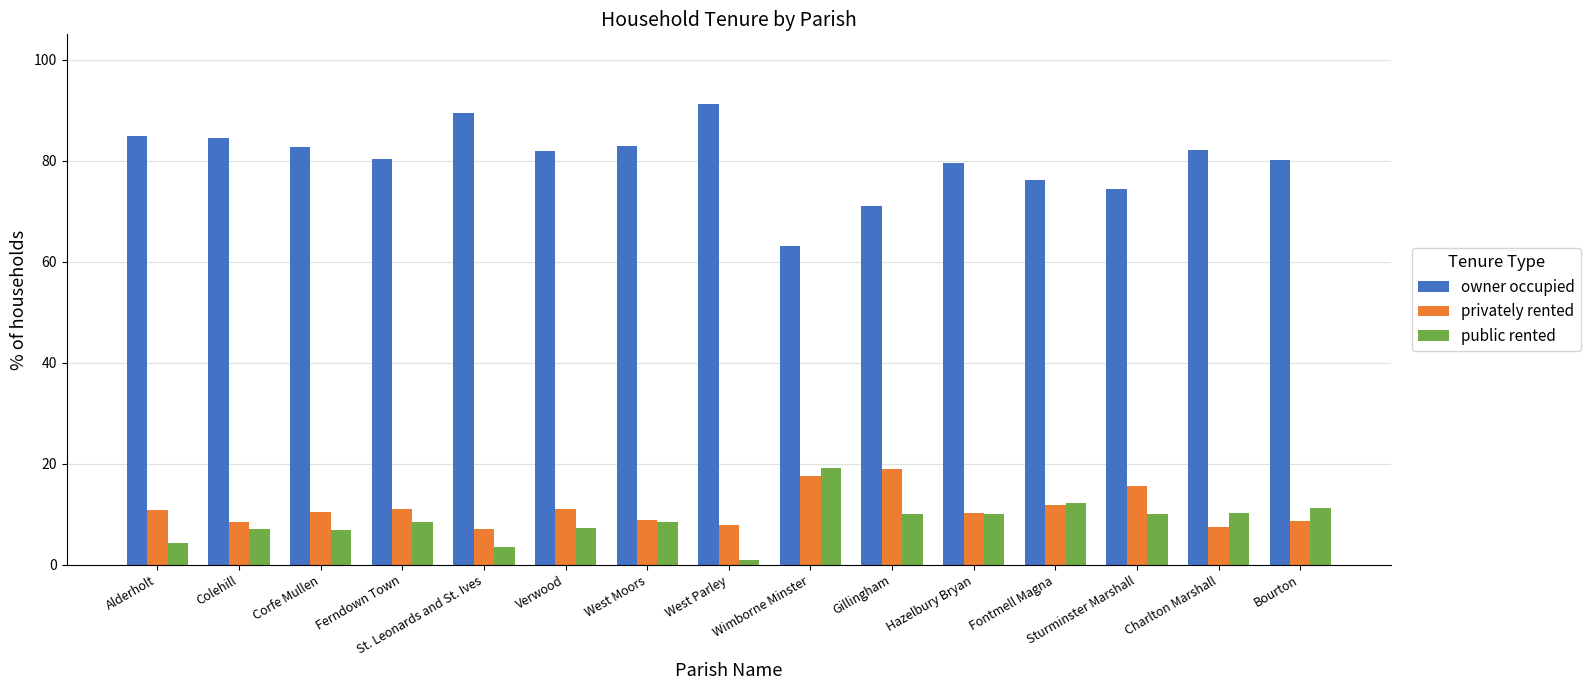

Rank the series at Sturminster Marshall from lowest to highest value.

public rented, privately rented, owner occupied